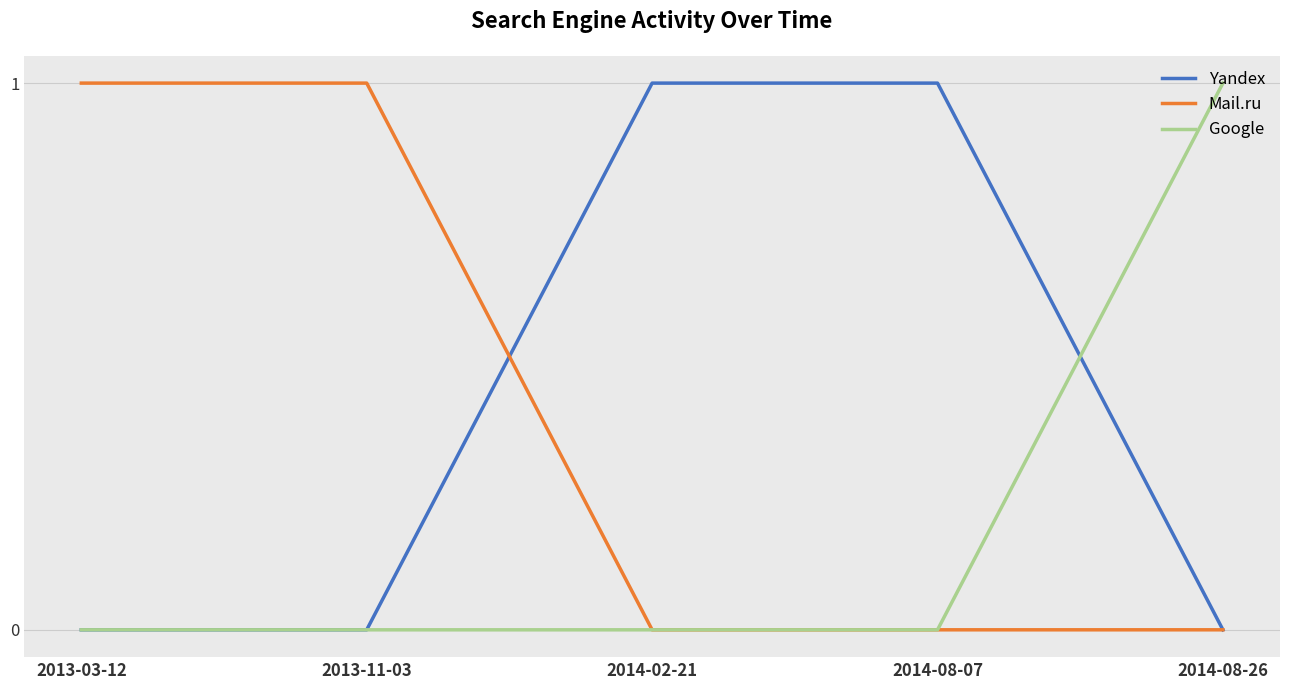

What is the difference between the maximum and minimum values in the Yandex series?

1